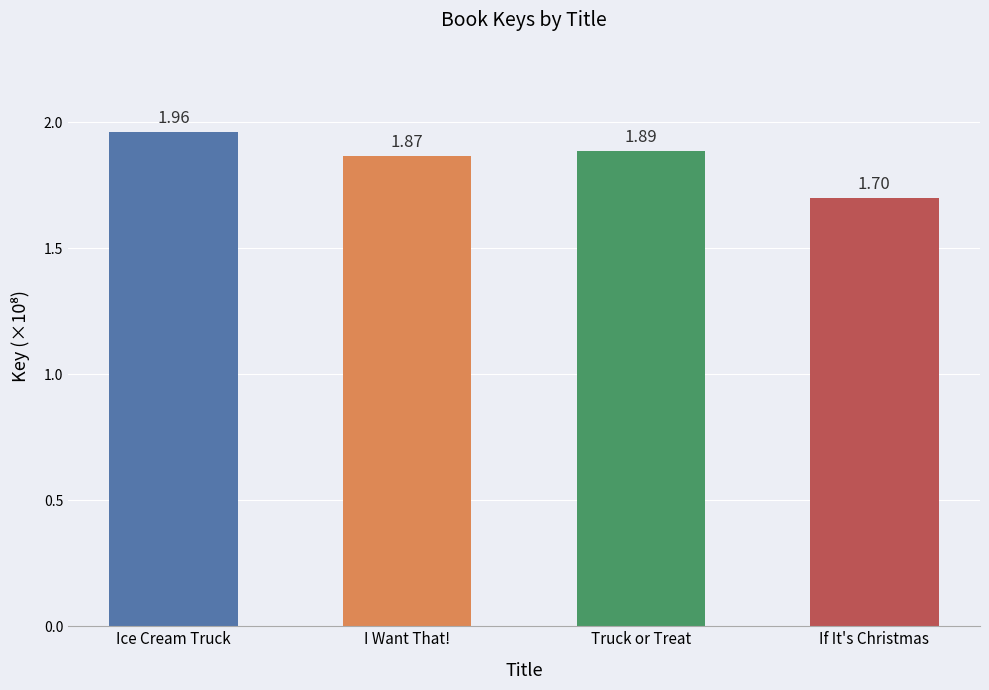

The chart shows a value of 170119376 at If It's Christmas. True or false?

True